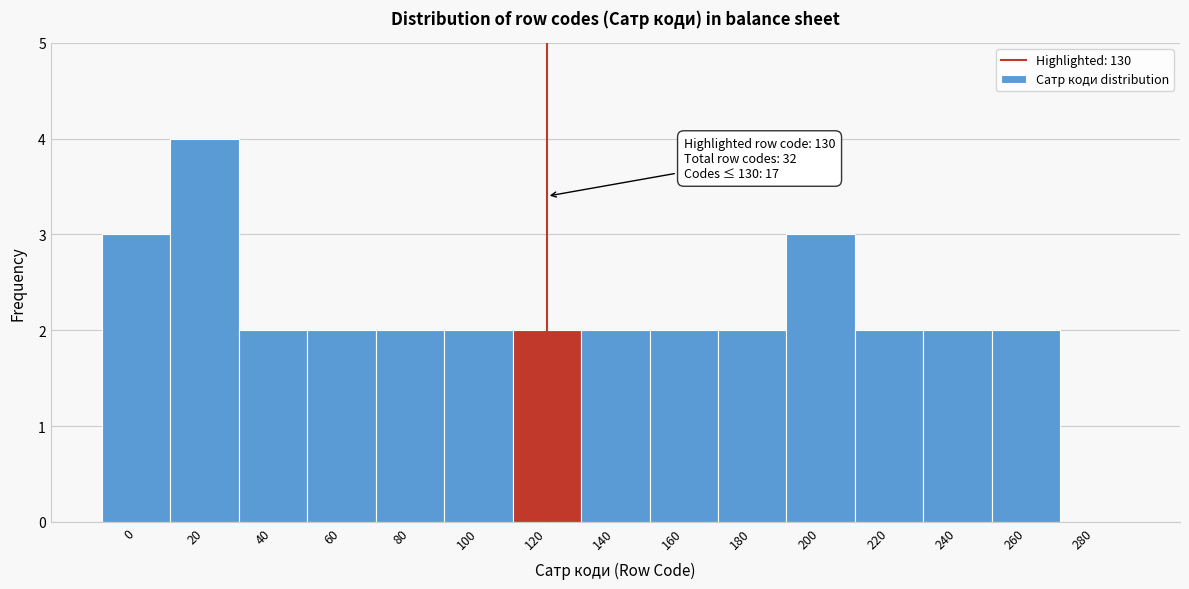

Reading left to right, transcribe all the data shown in this chart.

0=3	20=4	40=2	60=2	80=2	100=2	120=2	140=2	160=2	180=2	200=3	220=2	240=2	260=2	280=0